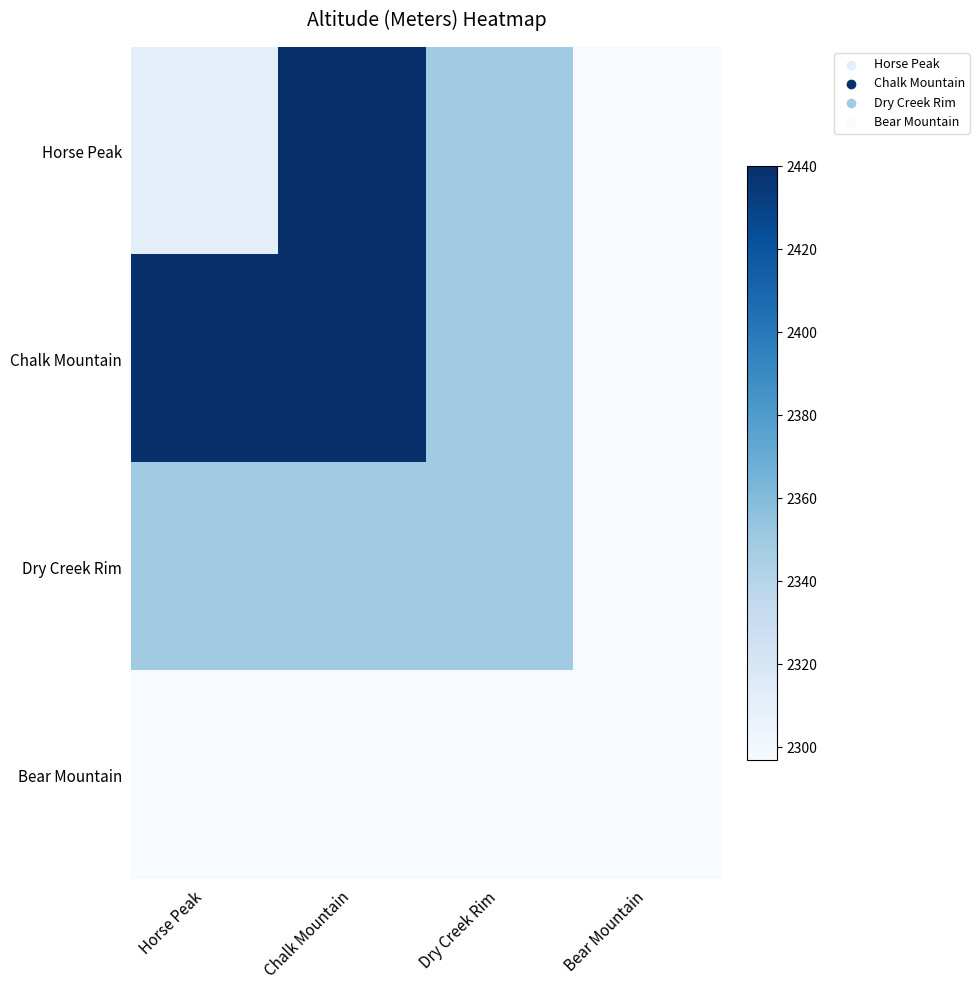

Reading left to right, extract all data points from this chart.

Horse Peak: Horse Peak=2311	Chalk Mountain=2440	Dry Creek Rim=2349	Bear Mountain=2297
Chalk Mountain: Horse Peak=2440	Chalk Mountain=2440	Dry Creek Rim=2349	Bear Mountain=2297
Dry Creek Rim: Horse Peak=2349	Chalk Mountain=2349	Dry Creek Rim=2349	Bear Mountain=2297
Bear Mountain: Horse Peak=2297	Chalk Mountain=2297	Dry Creek Rim=2297	Bear Mountain=2297